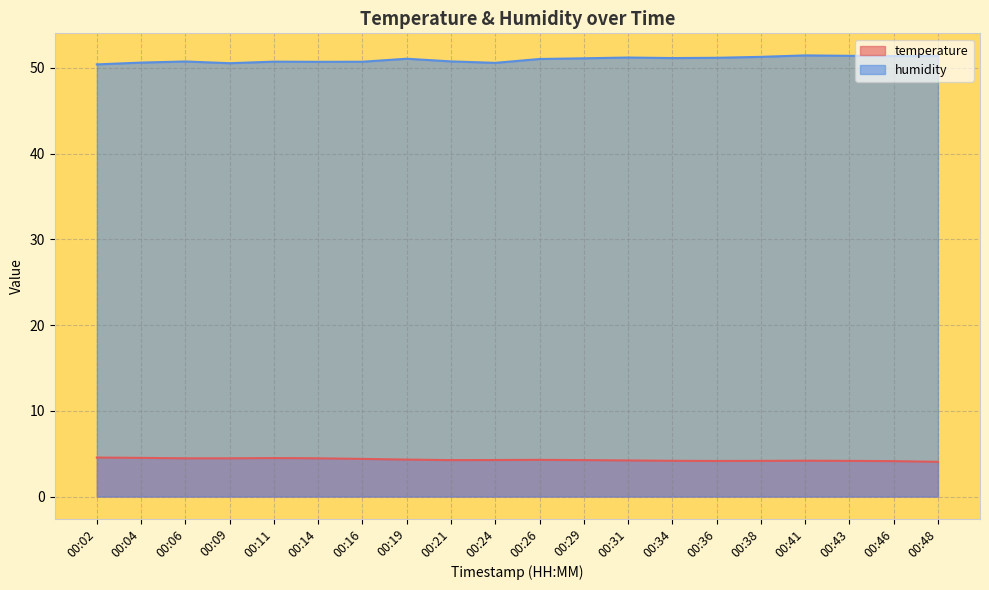

Rank the categories by temperature value from highest to lowest.

00:02, 00:04, 00:11, 00:06, 00:09, 00:14, 00:16, 00:19, 00:26, 00:24, 00:21, 00:29, 00:31, 00:41, 00:34, 00:38, 00:43, 00:36, 00:46, 00:48